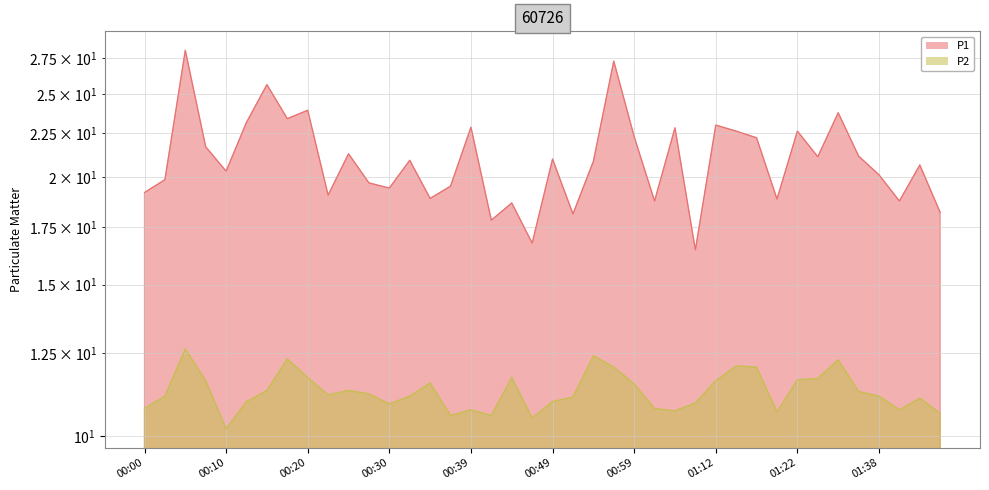

Which series has the largest total across all categories?

P1